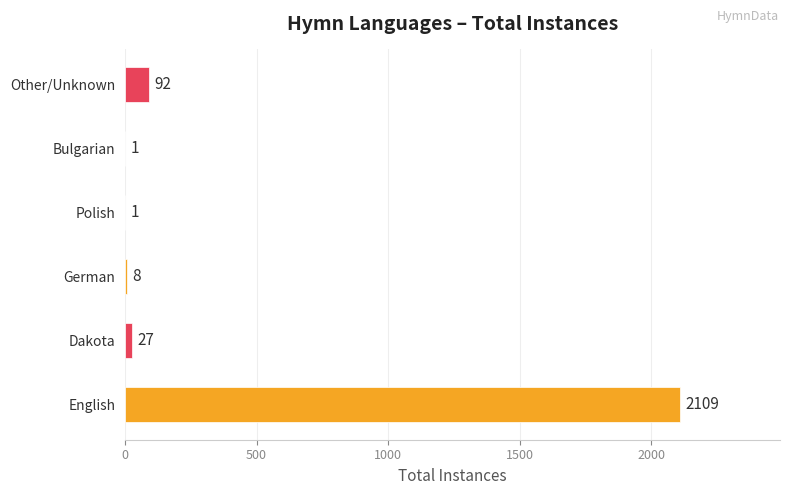

What is the average value?

373